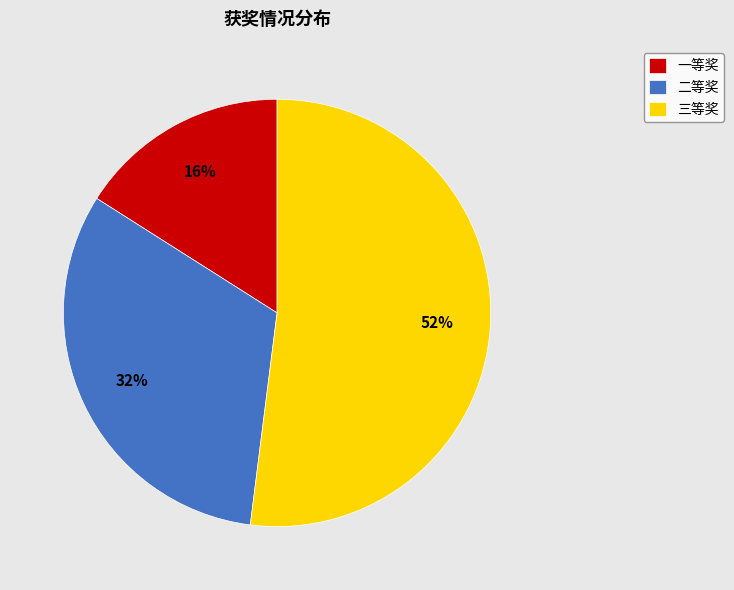

Approximately how many times larger is the value at 二等奖 compared to 一等奖?

2.0